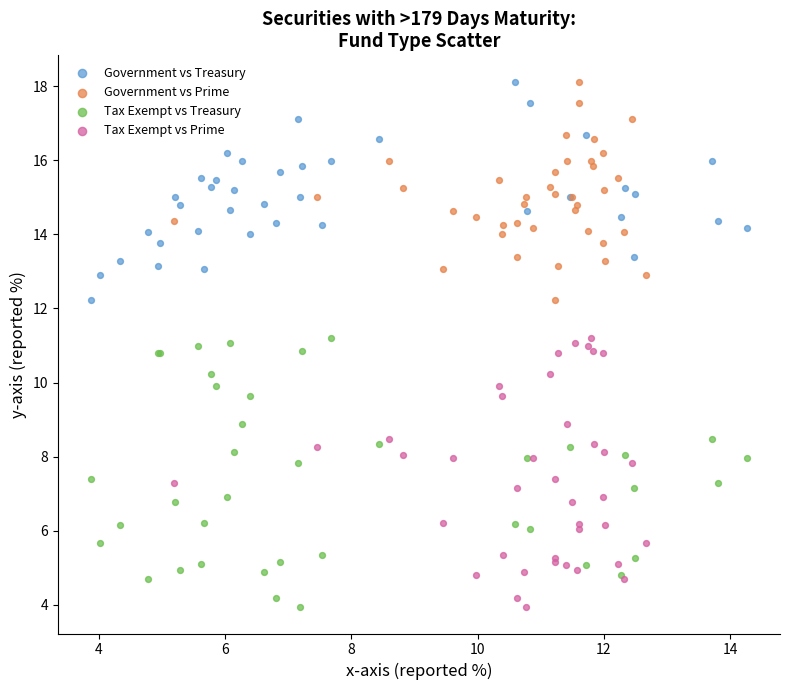

What are all the series names shown in the legend?

Government vs Treasury, Government vs Prime, Tax Exempt vs Treasury, Tax Exempt vs Prime